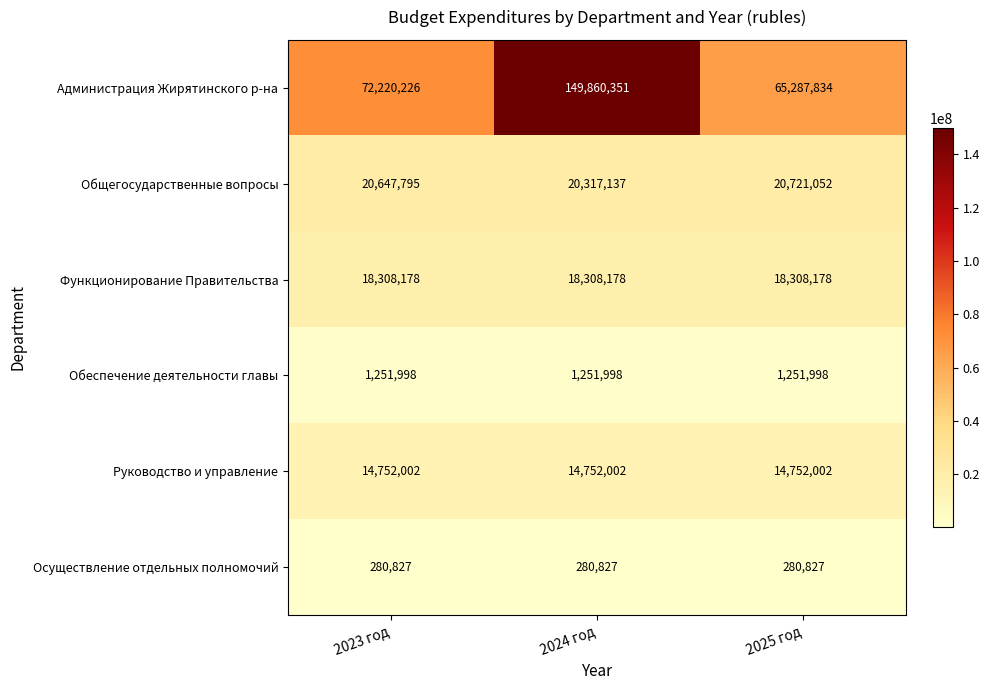

What is the sum of the Осуществление отдельных полномочий values at 2023 год and 2025 год?

561654